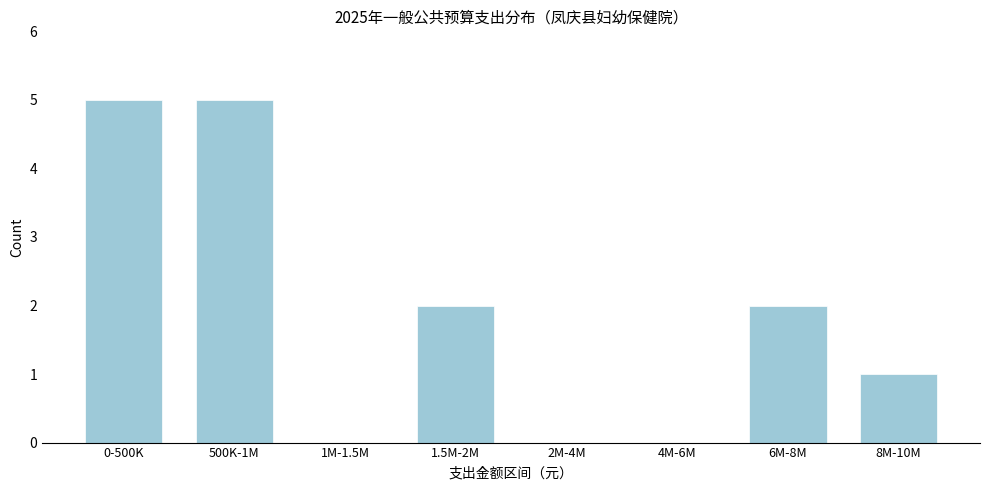

Reading left to right, what are all the values shown in this chart?

0-500K=5	500K-1M=5	1M-1.5M=0	1.5M-2M=2	2M-4M=0	4M-6M=0	6M-8M=2	8M-10M=1